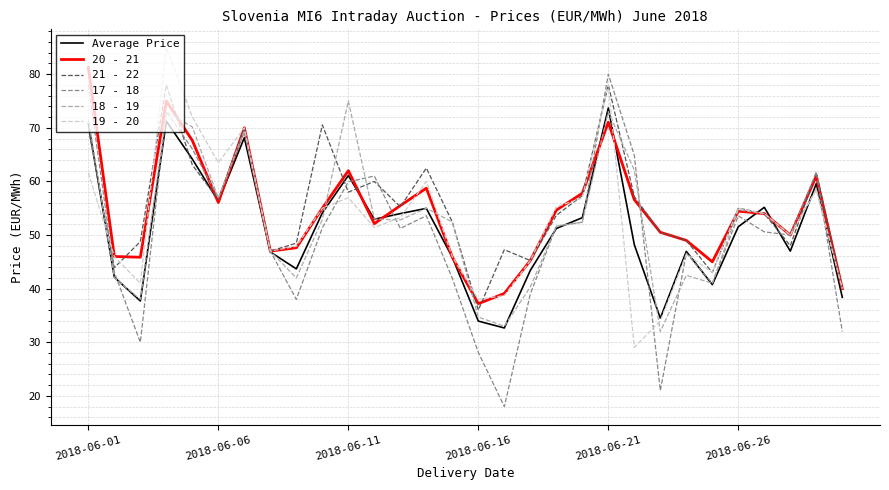

What is the greatest value displayed?

85.0